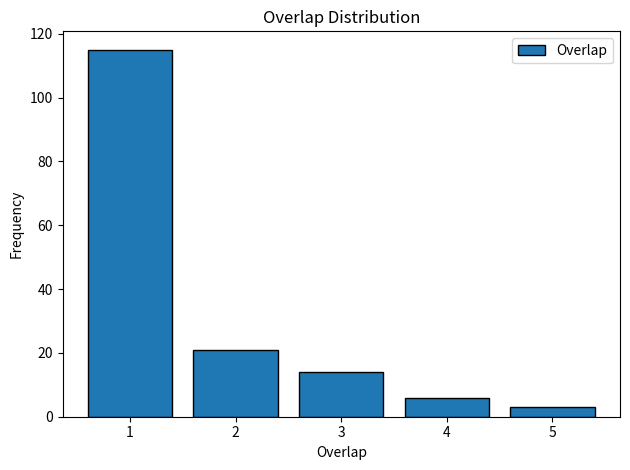

Reading left to right, list all the values displayed in this chart.

1=115	2=21	3=14	4=6	5=3